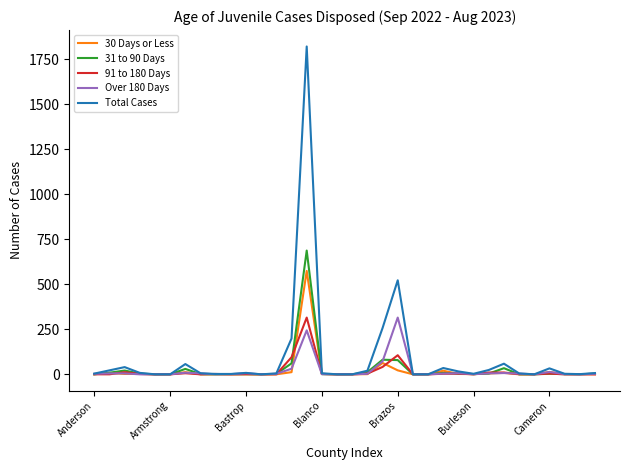

Which series has the widest spread of values?

Total Cases